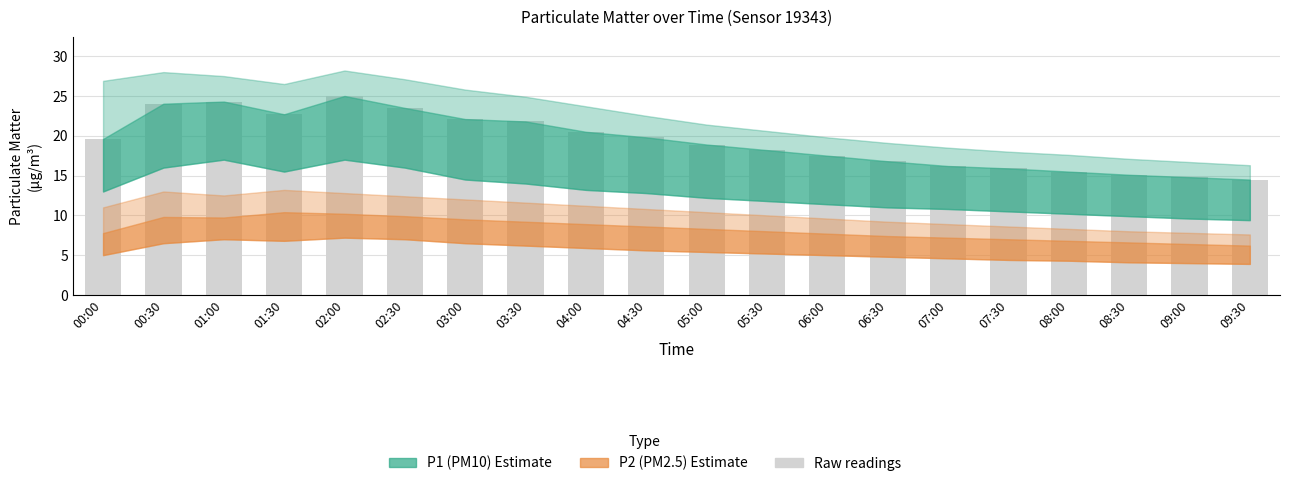

Is it true that P1_lower equals 24.3 at 01:00?

True